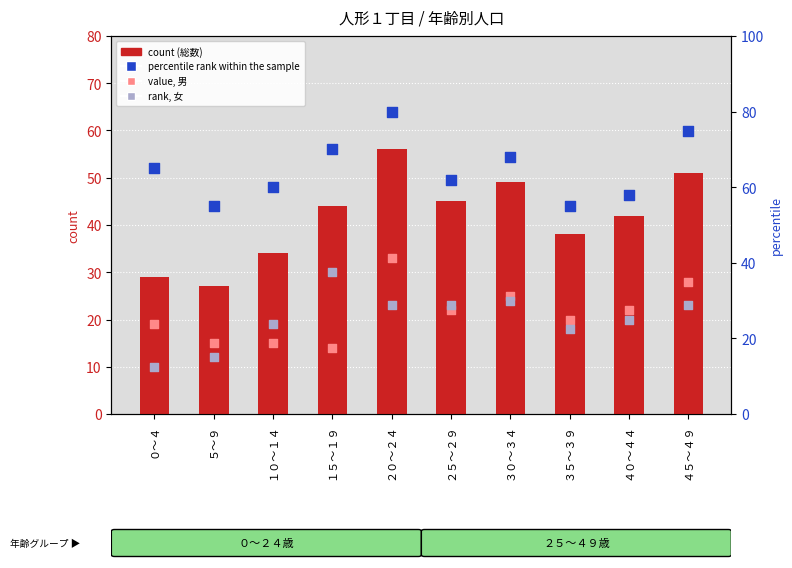

Which series has the largest Y range (max minus min)?

count